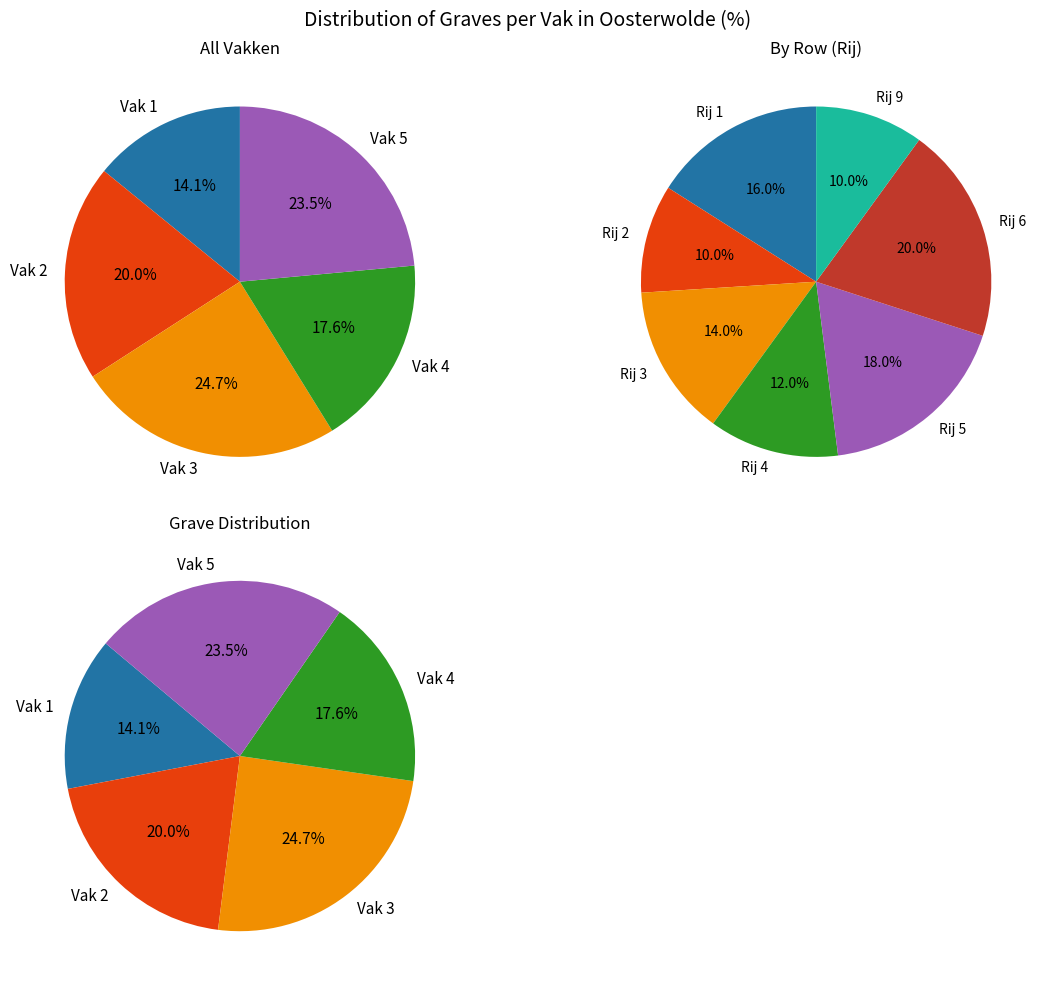

Which category has the smallest portion of the pie?

Vak 1